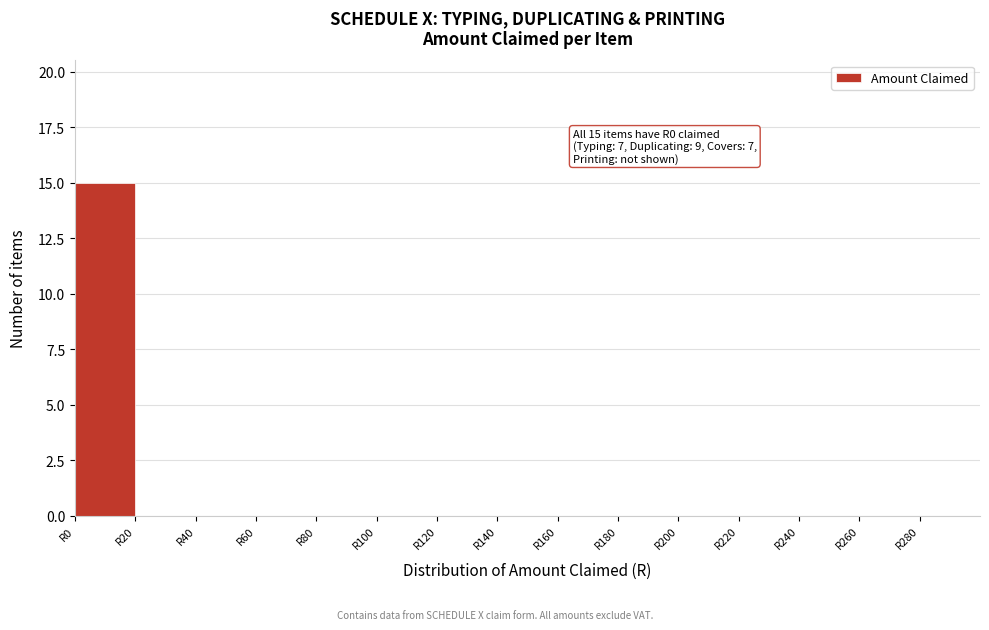

Over which range of the x-axis is the bar tallest?

0 to 20